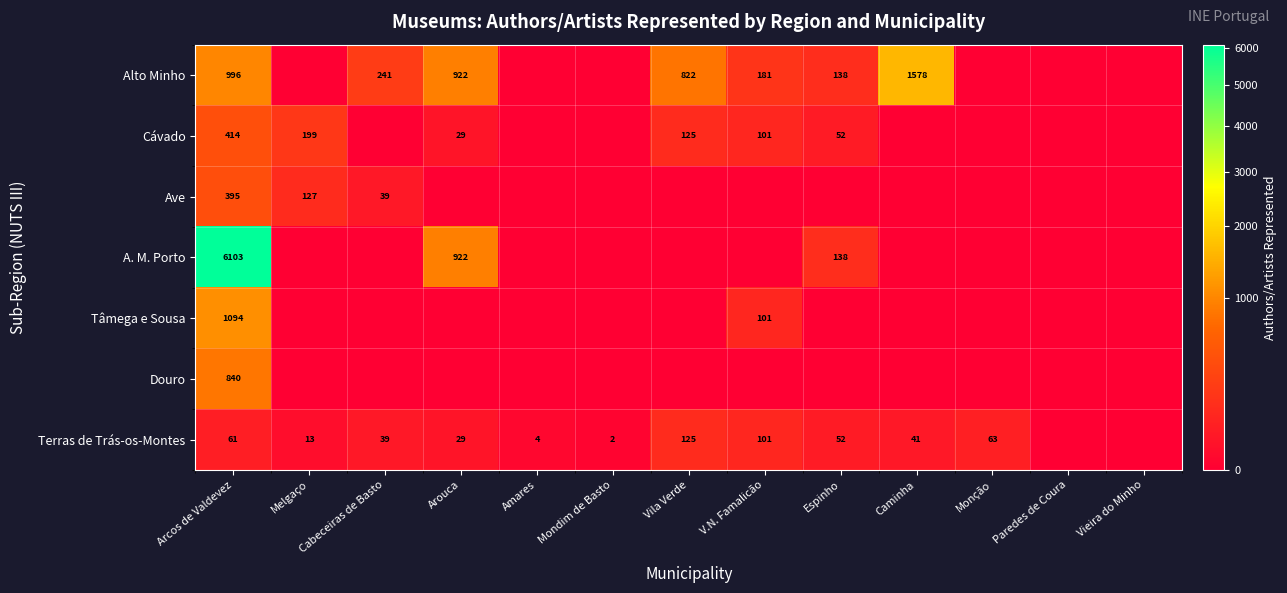

At how many categories does at least one series exceed 3900?

1